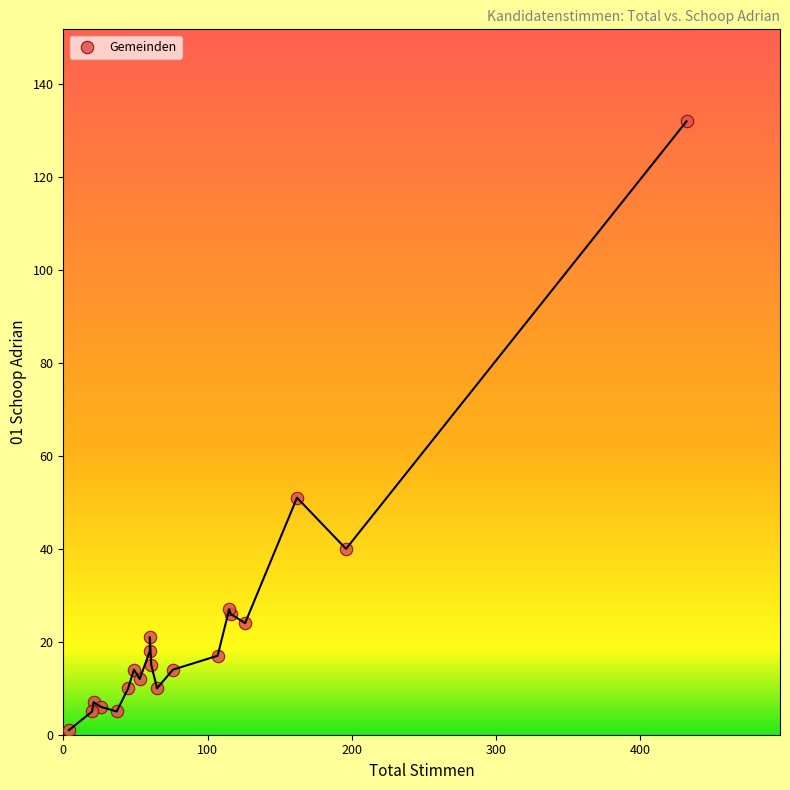

What Y value in the scatter plot is closest to 66?

51